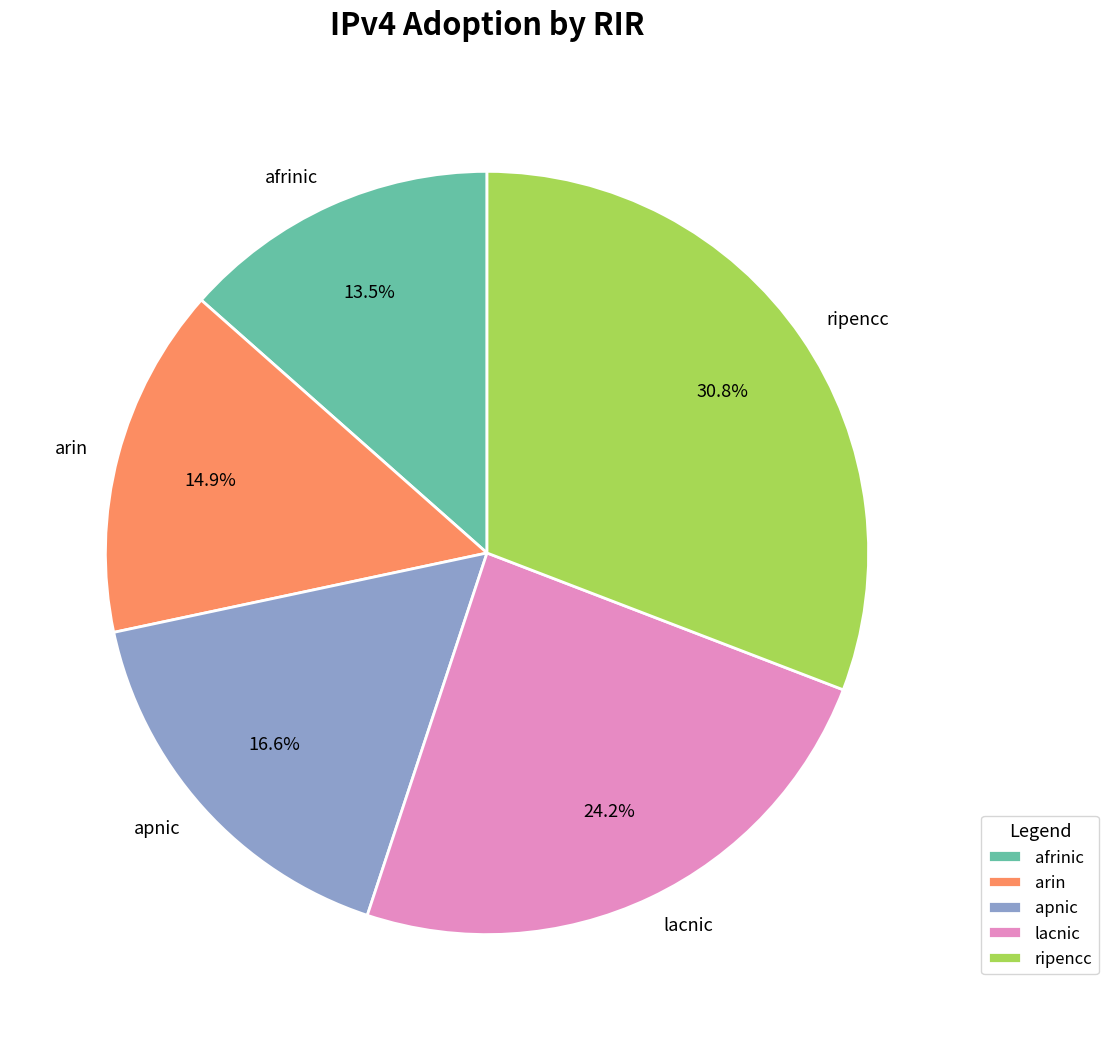

To the nearest percent, what percentage of the pie is arin?

15%